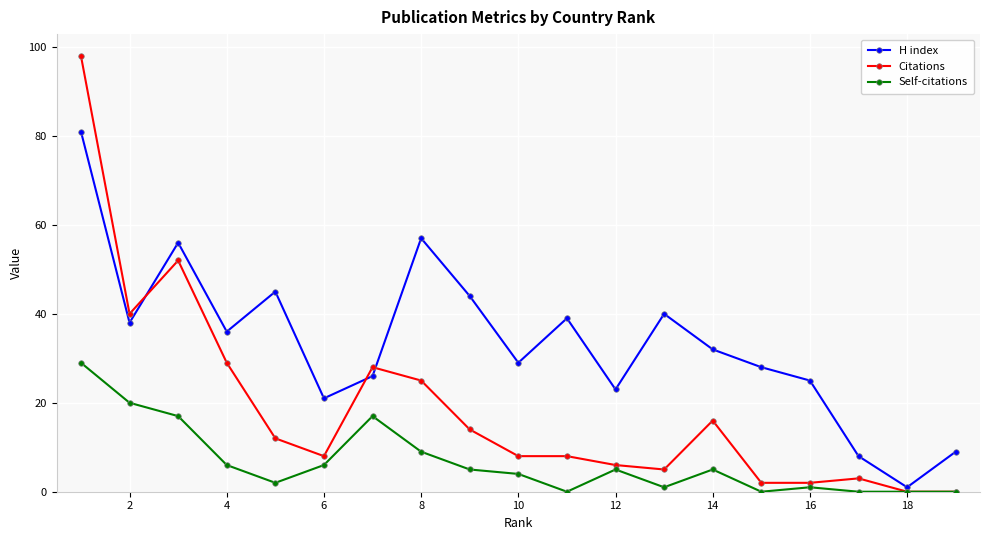

In H index, how many points are higher than both neighbors (excluding endpoints)?

5